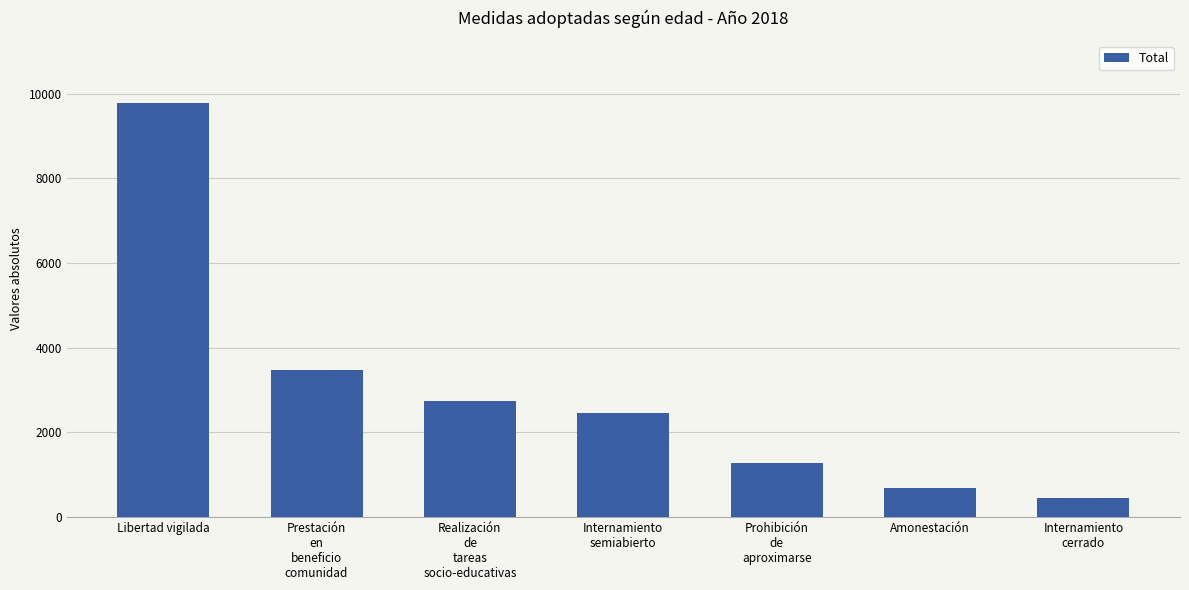

Reading left to right, list all the values displayed in this chart.

9777	3479	2734	2458	1277	694	448